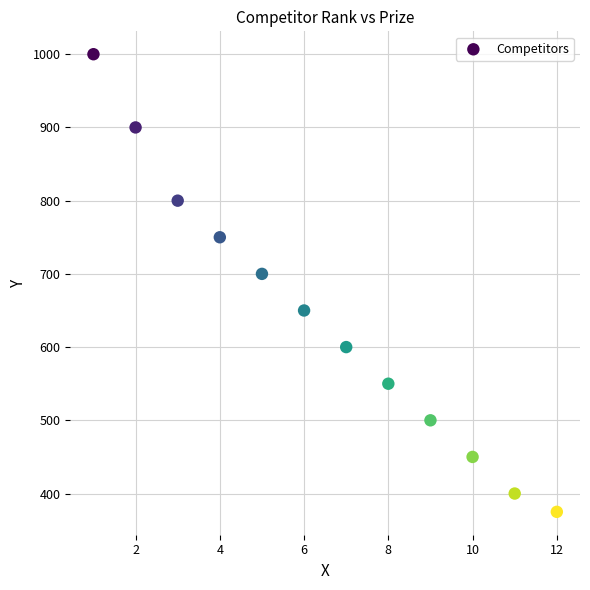

What is the range of Y values (max minus min)?

625